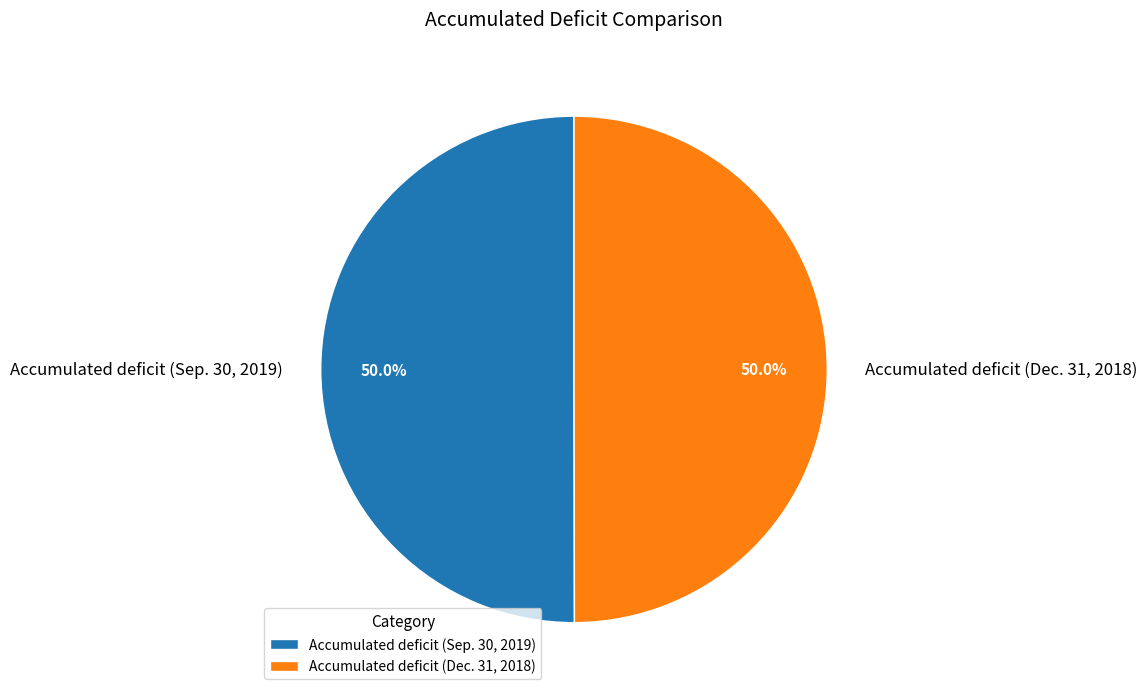

Approximately how many times larger is the value at Accumulated deficit (Sep. 30, 2019) compared to Accumulated deficit (Dec. 31, 2018)?

1.0